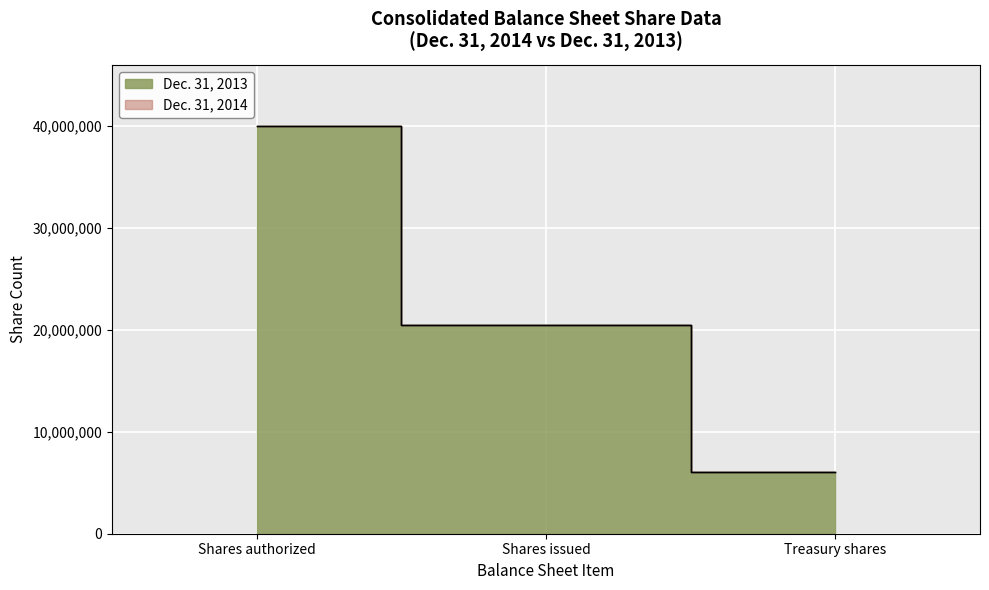

What is the difference between the second highest and second lowest values in the Dec. 31, 2014 series?

14461193